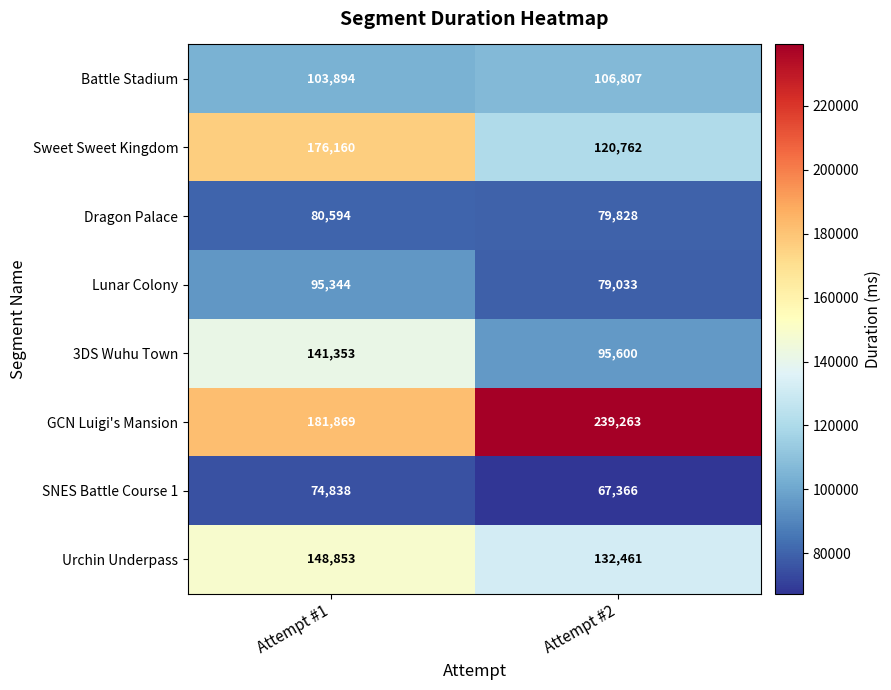

Which series changed the most between Attempt #1 and Attempt #2?

GCN Luigi's Mansion